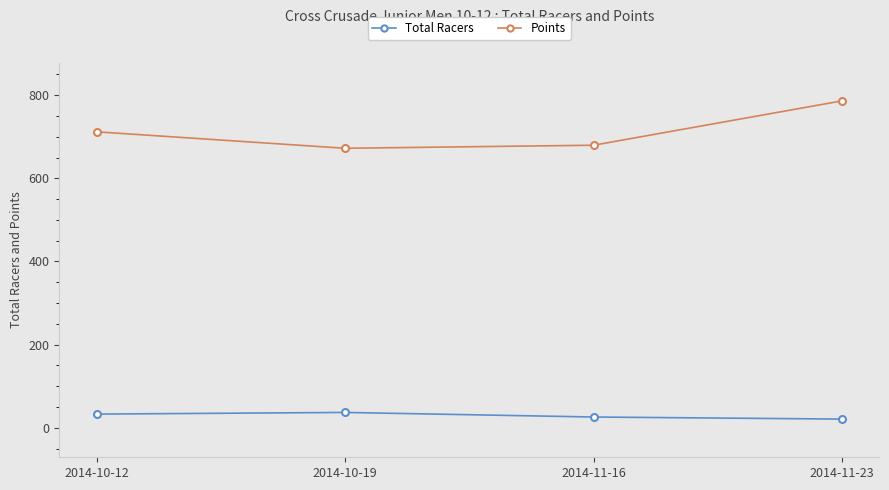

Which series has the widest spread of values?

Points